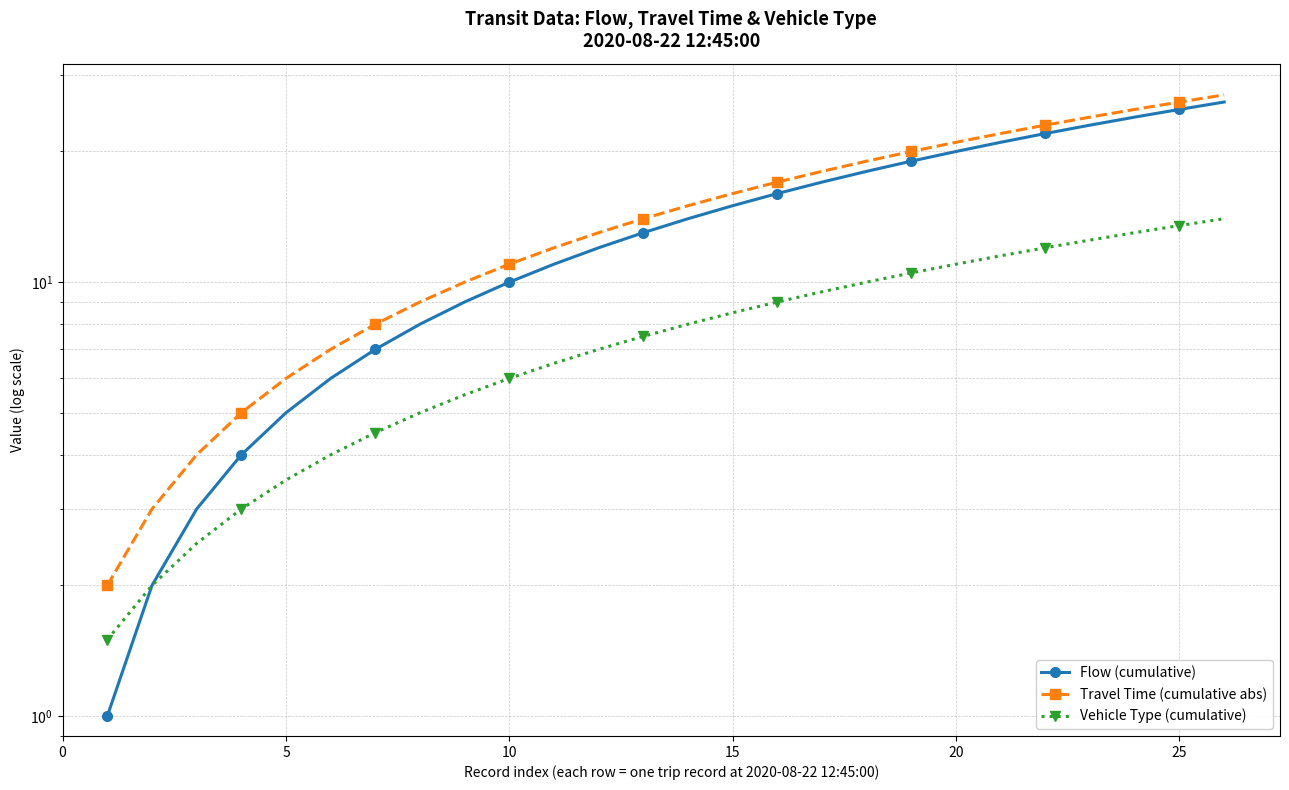

True or false: Flow (cumulative) and Vehicle Type (cumulative) intersect in this chart.

False